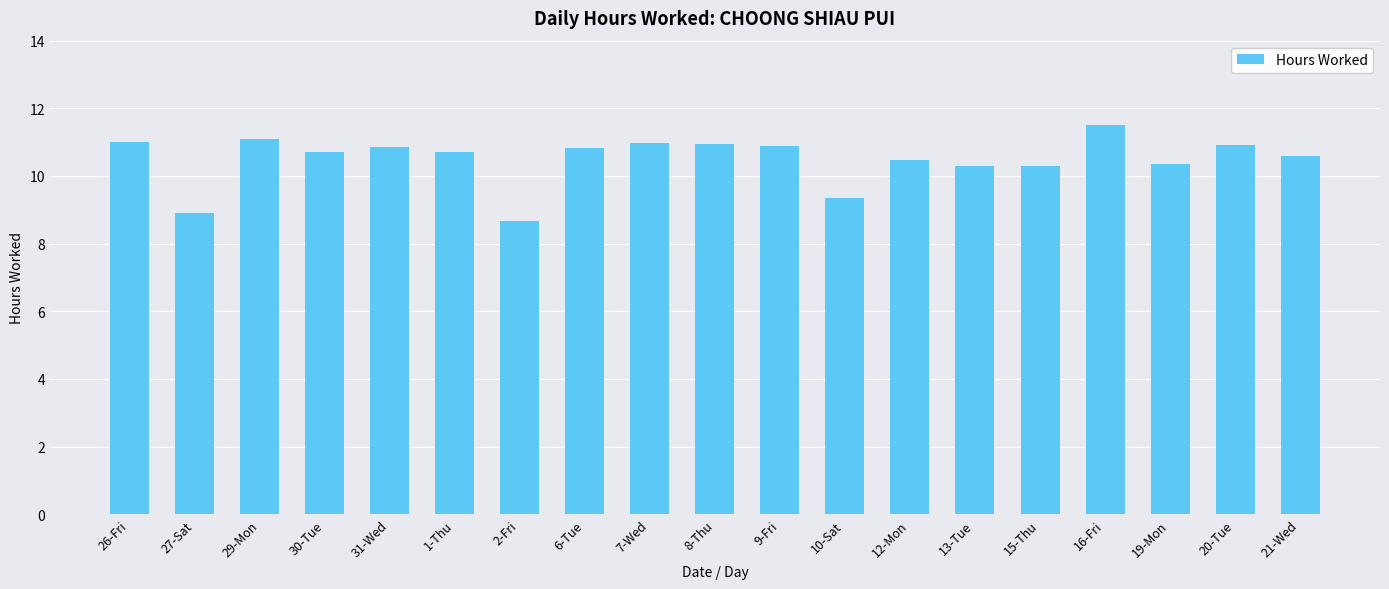

Which category has the highest value across all series?

16-Fri